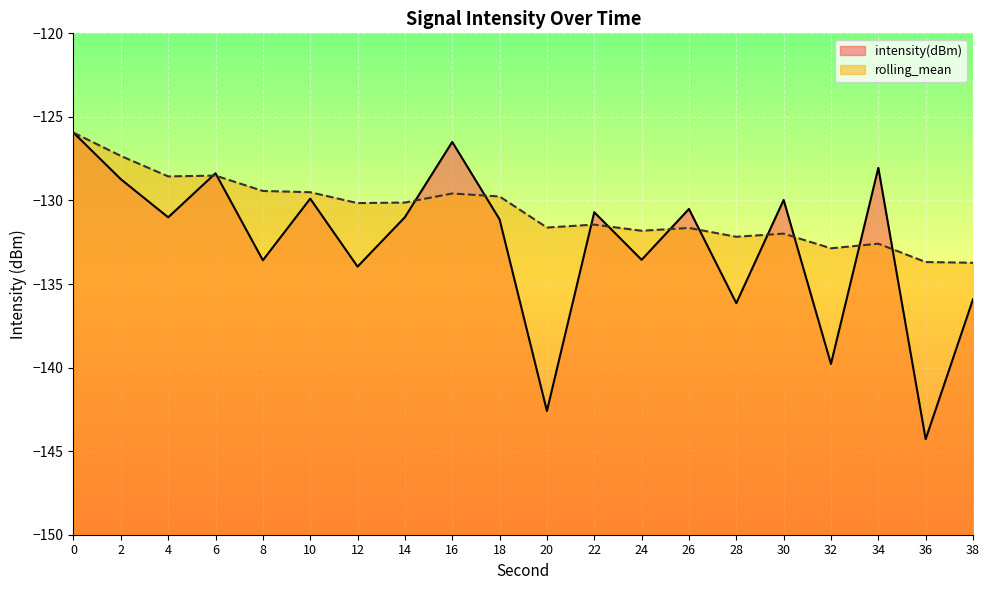

True or false: intensity(dBm) and rolling_mean cross at least once.

True